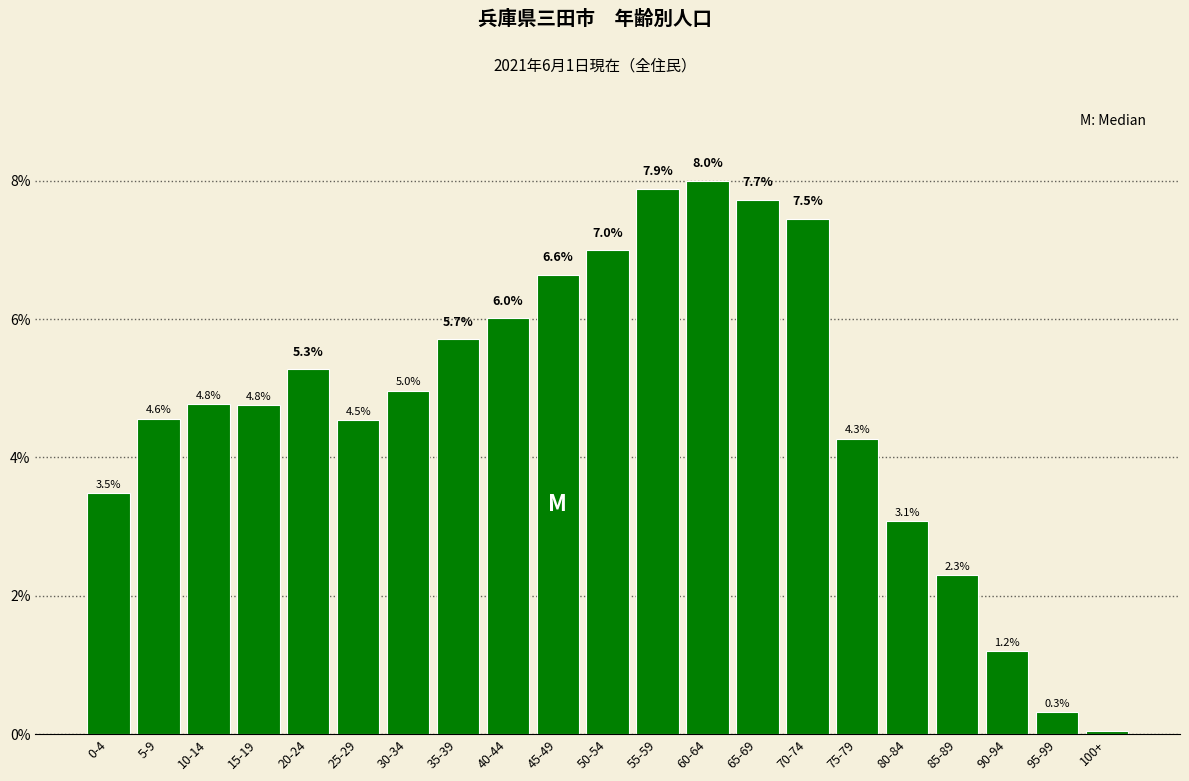

The chart shows a value of 4.8 at 10-14. True or false?

True